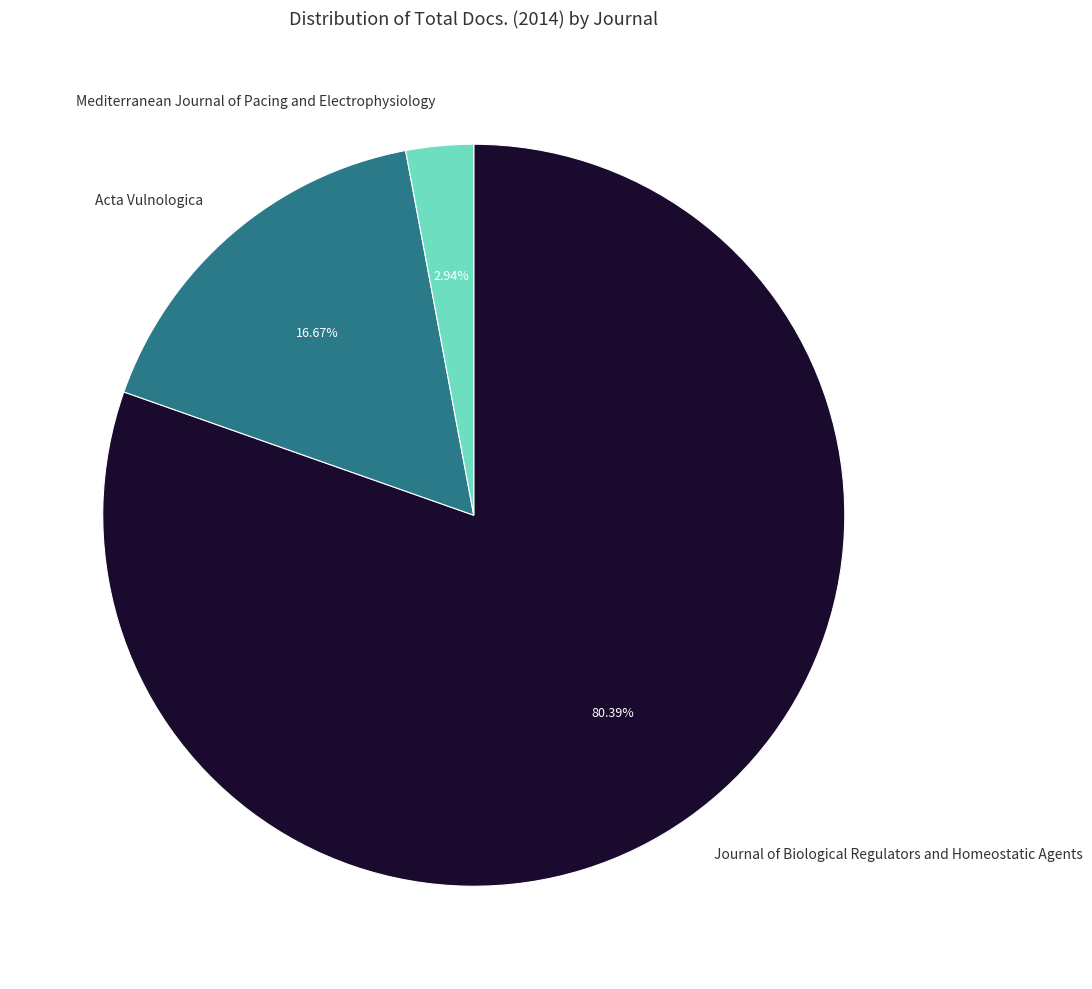

To the nearest percent, what portion does Acta Vulnologica represent?

17%